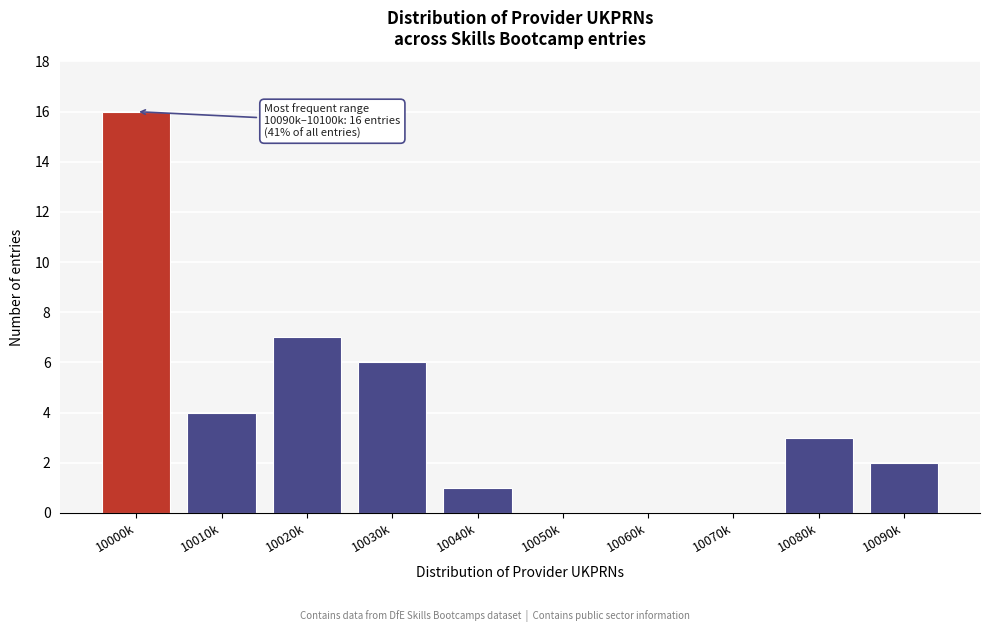

Reading left to right, extract all data points from this chart.

10000k=16	10010k=4	10020k=7	10030k=6	10040k=1	10050k=0	10060k=0	10070k=0	10080k=3	10090k=2